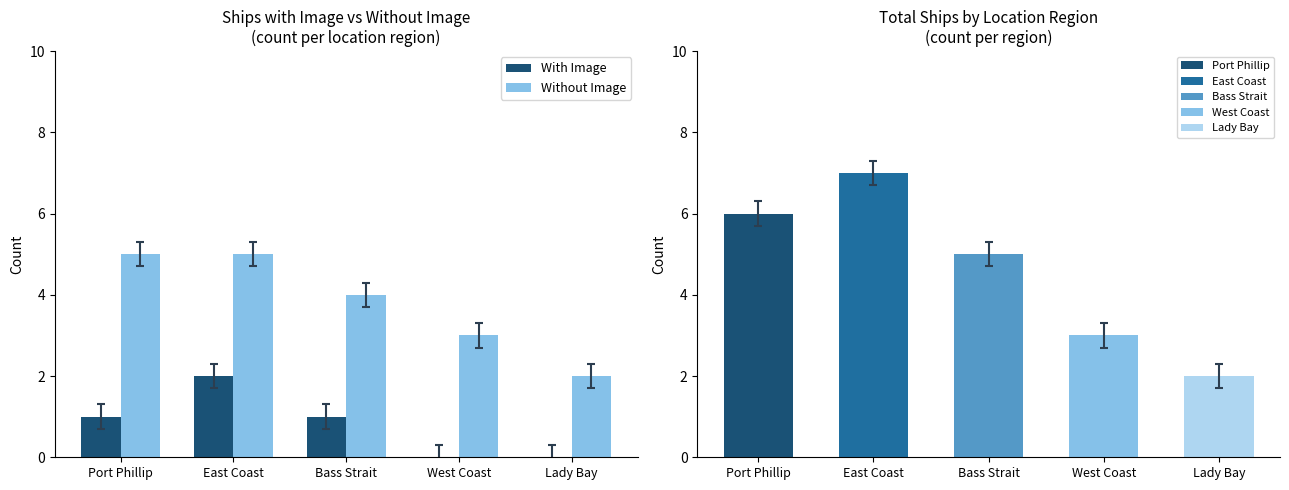

What position from the right is Port Phillip?

5